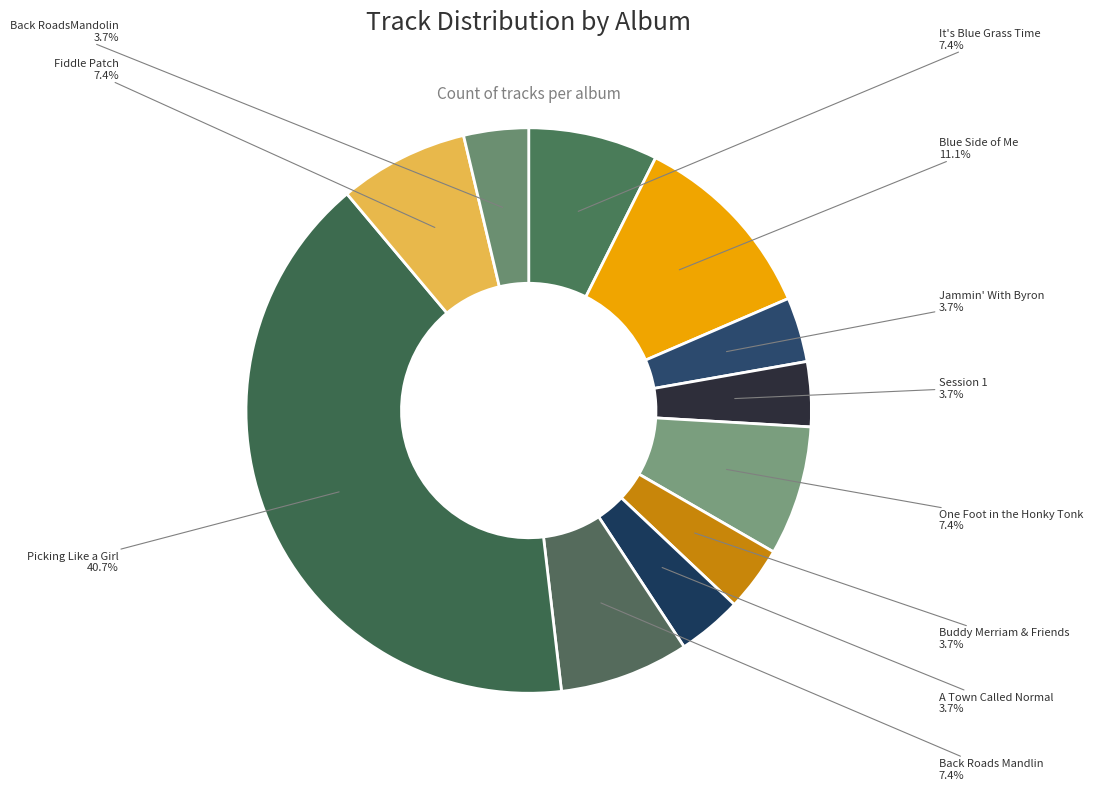

To the nearest percent, what is the difference between the largest and smallest slice percentages?

37%